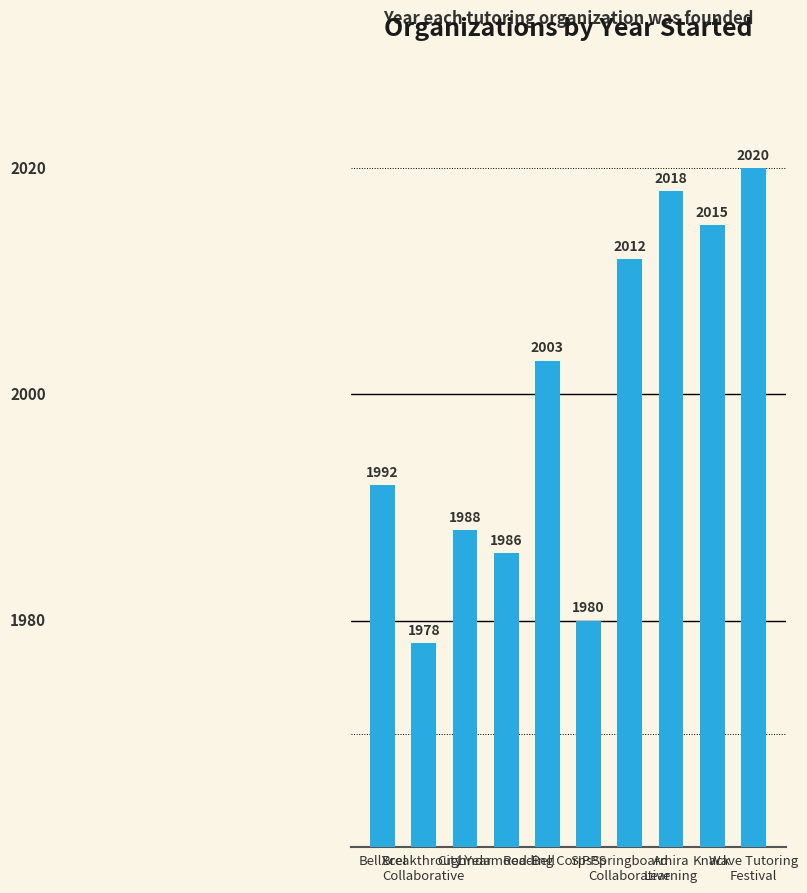

What is the label of the 2nd bar from the left?

Breakthrough
Collaborative